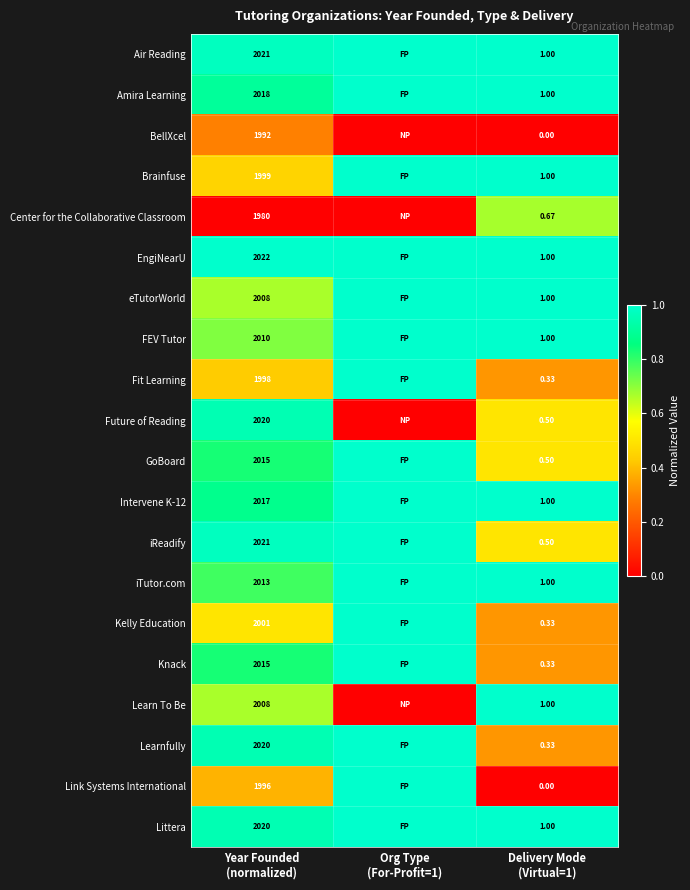

Is the value of Learn To Be at Year Founded (normalized) greater than the value of FEV Tutor at Year Founded (normalized)?

No